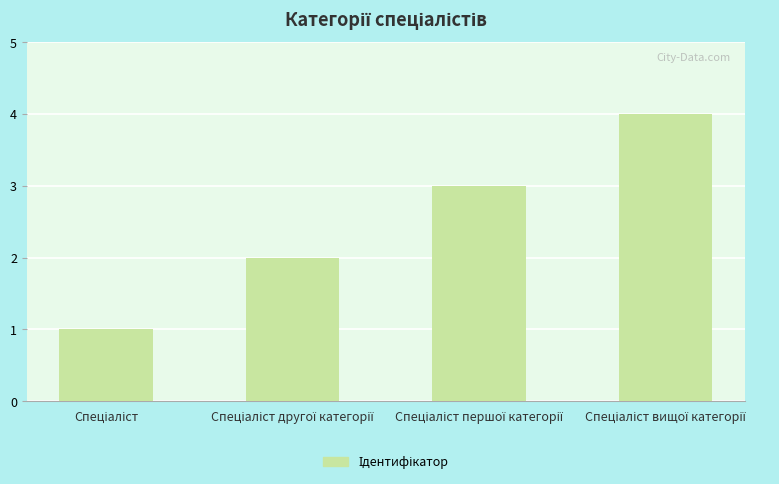

How many values are between 2 and 4?

3